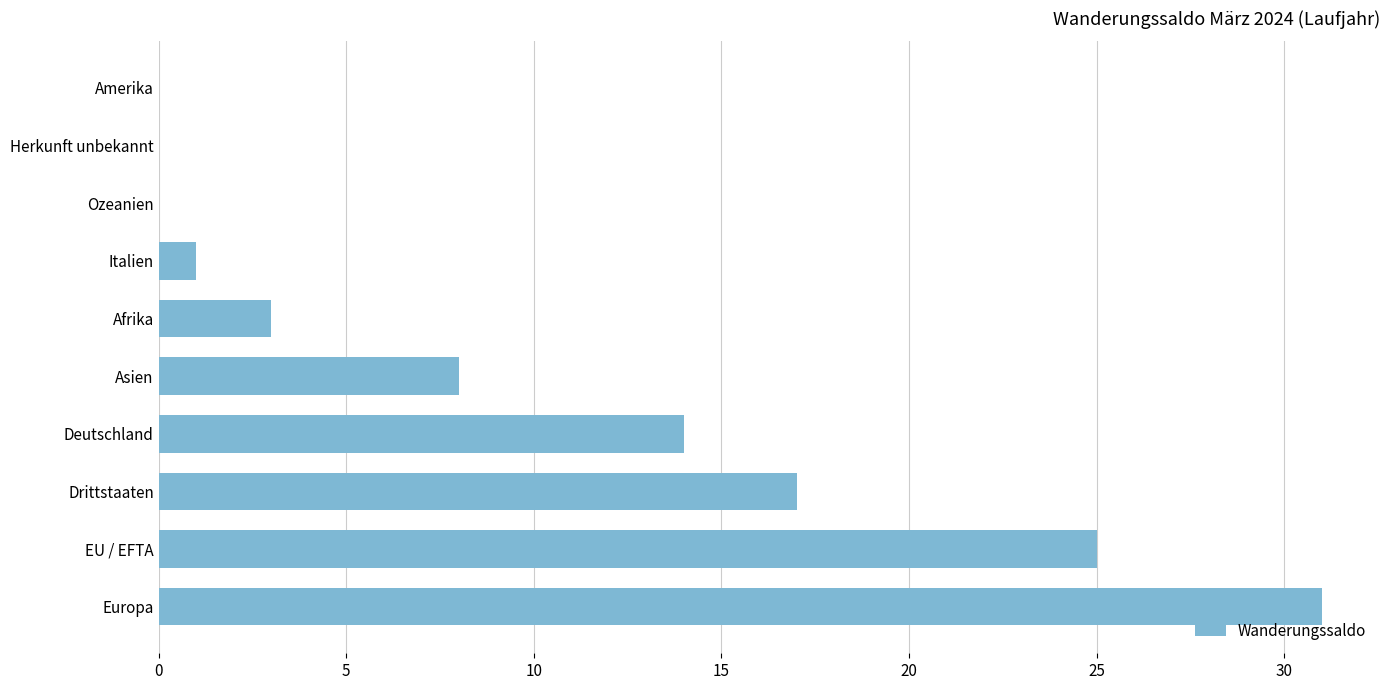

Reading bottom to top, transcribe all the data shown in this chart.

Europa=31	EU / EFTA=25	Drittstaaten=17	Deutschland=14	Asien=8	Afrika=3	Italien=1	Ozeanien=0	Herkunft unbekannt=0	Amerika=0